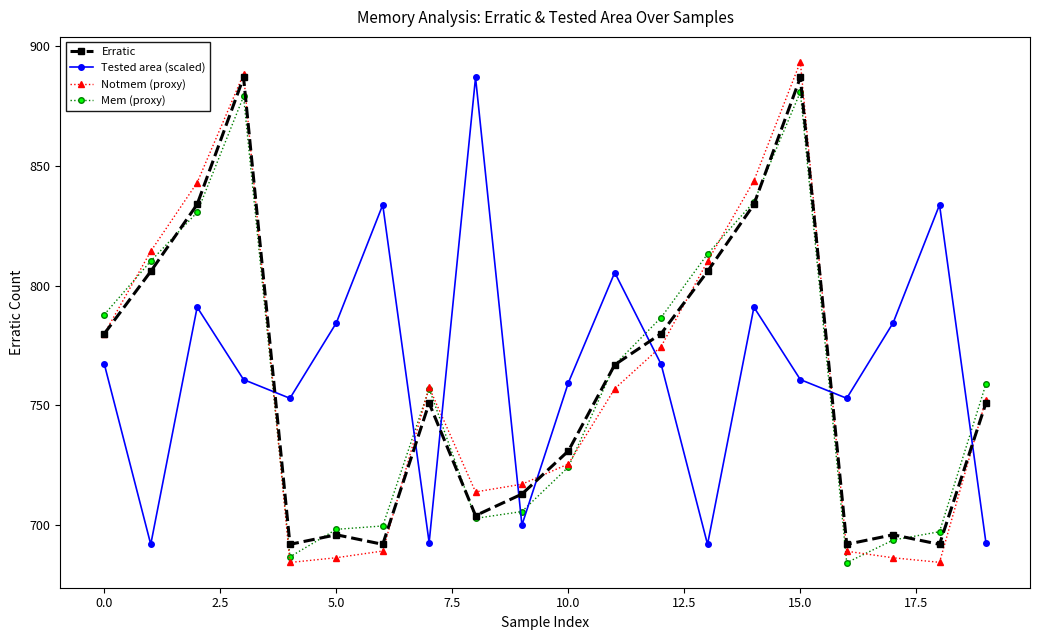

True or false: Erratic has more than 1 points higher than both neighbors.

True